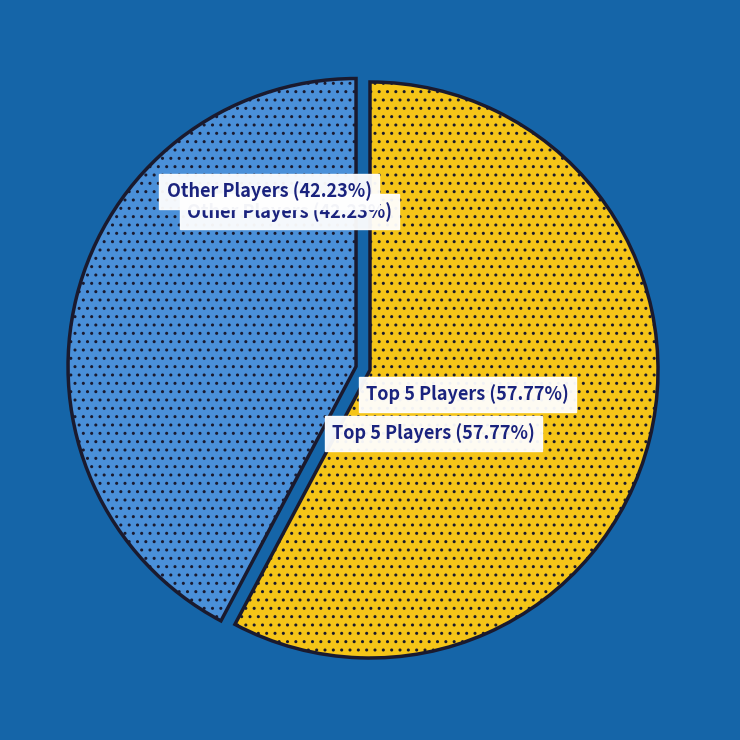

The Josip Vukušić slice represents 22% of the pie. True or false?

False